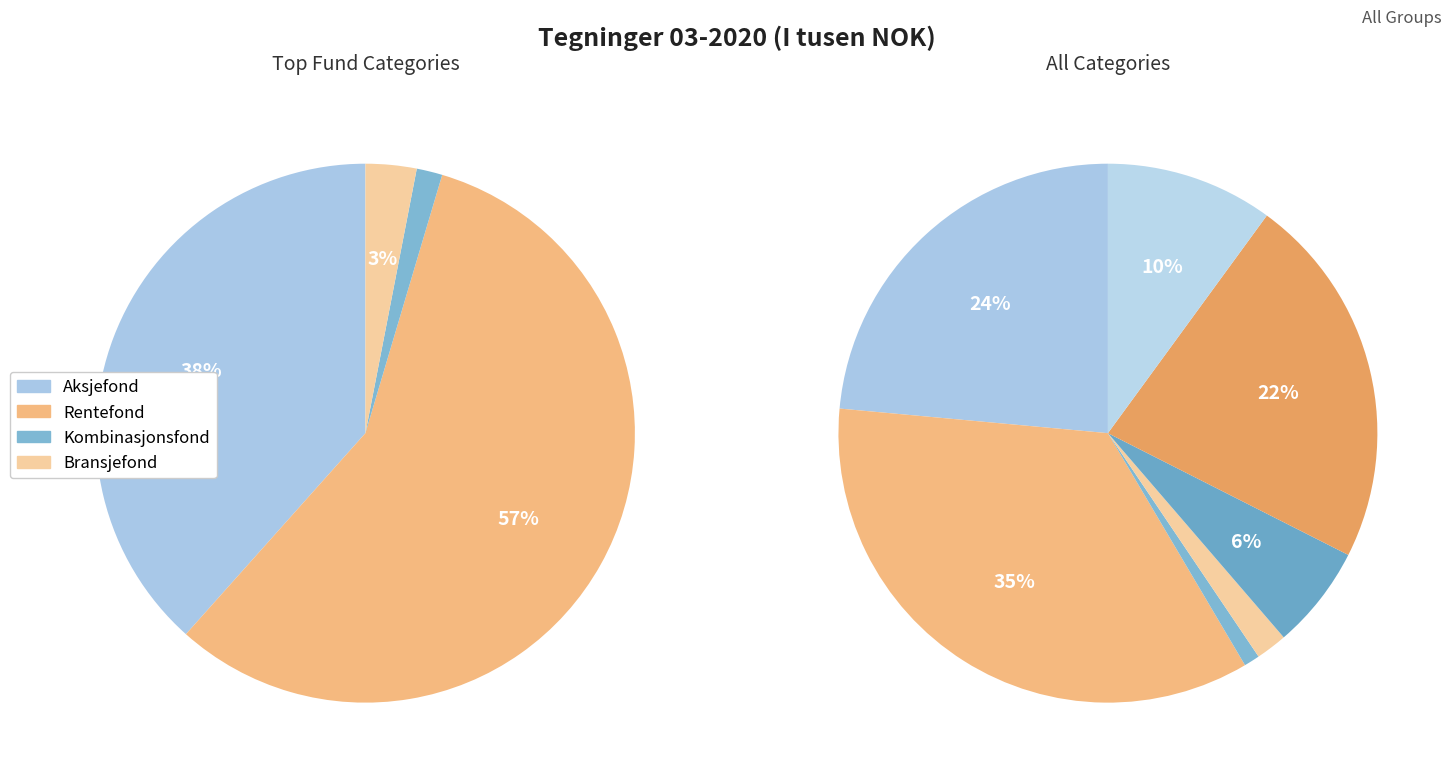

Which category has the smallest portion of the pie?

Kombinasjonsfond